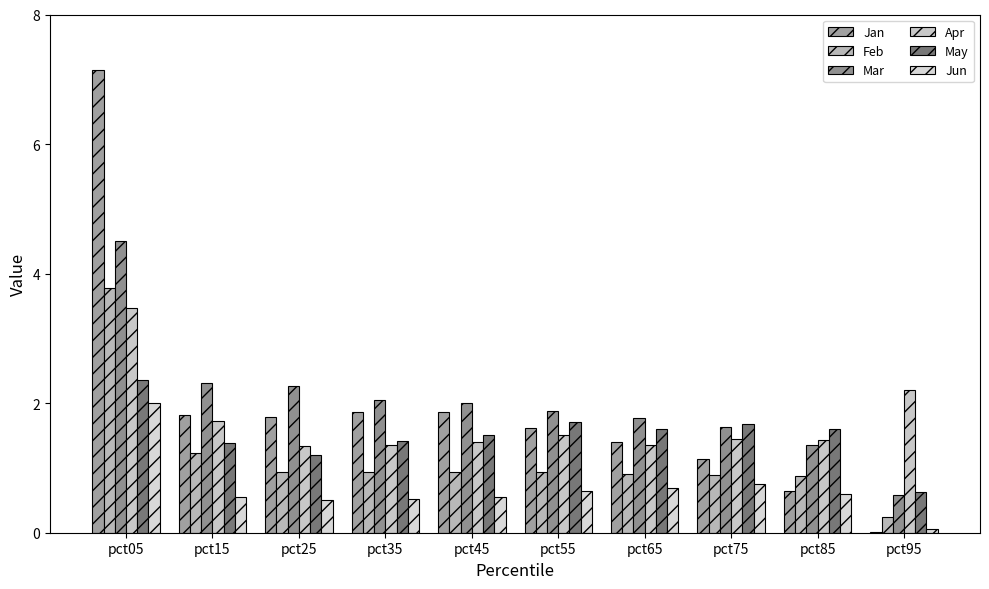

Rank the series by their maximum value, from lowest to highest.

Jun, May, Apr, Feb, Mar, Jan